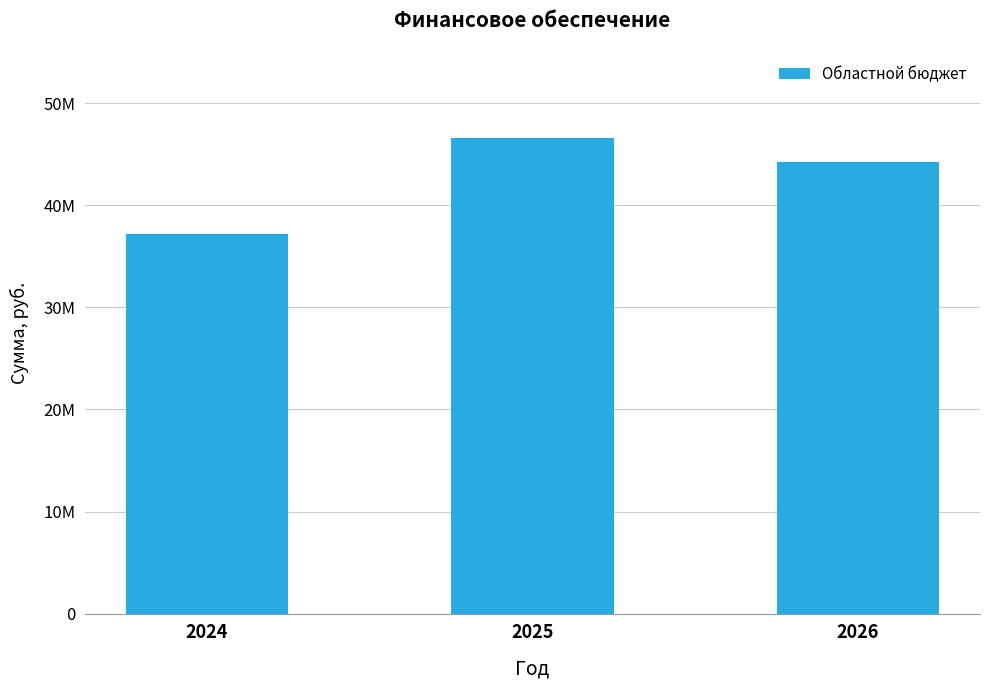

Are the bars grouped side by side (vs. stacked)?

No